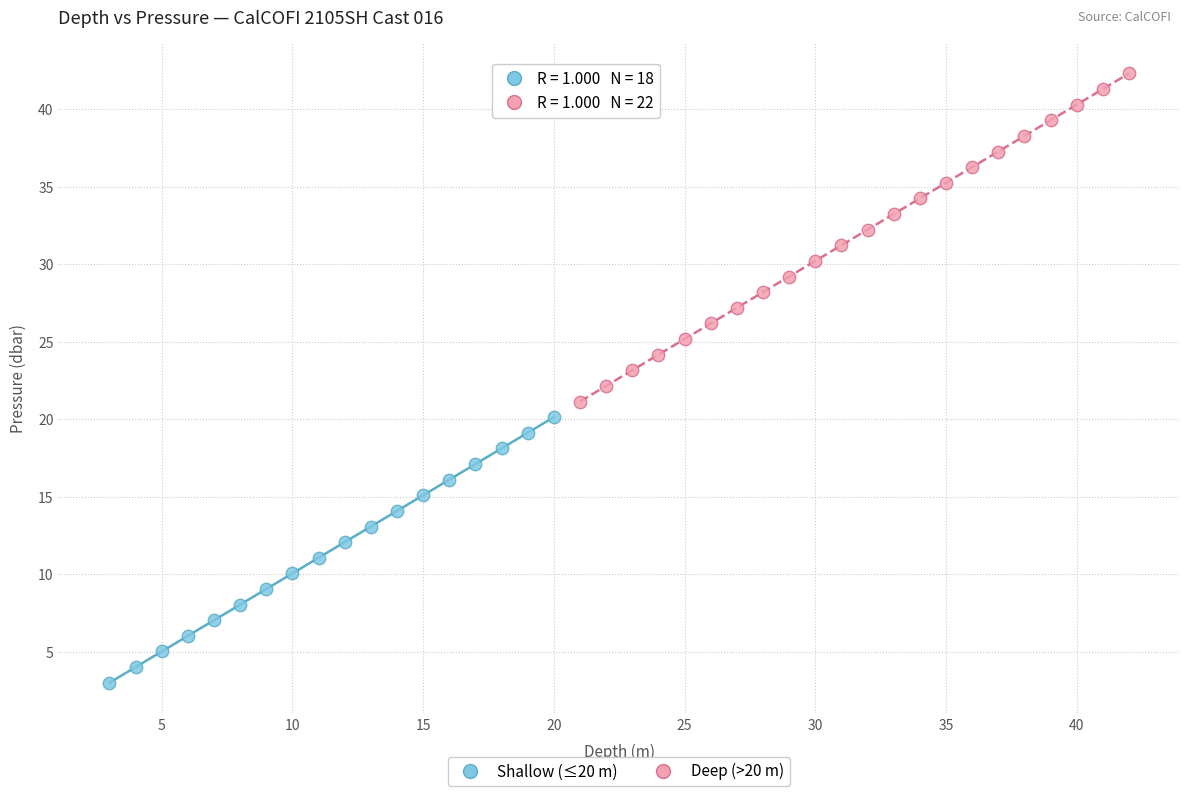

Which series contains the lowest Y value?

Shallow (≤20 m)